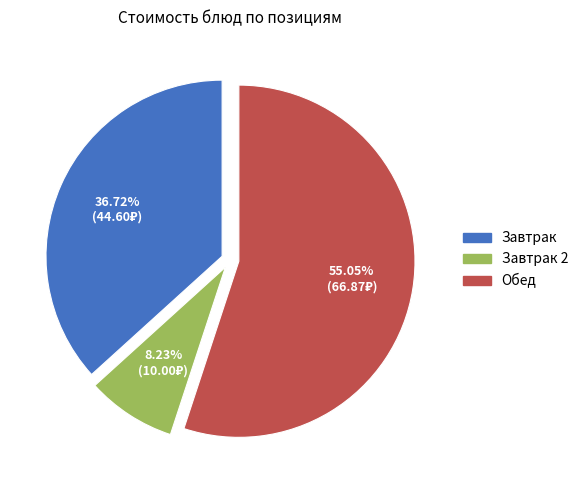

What is the ratio of the value at Завтрак to the value at Обед?

0.7